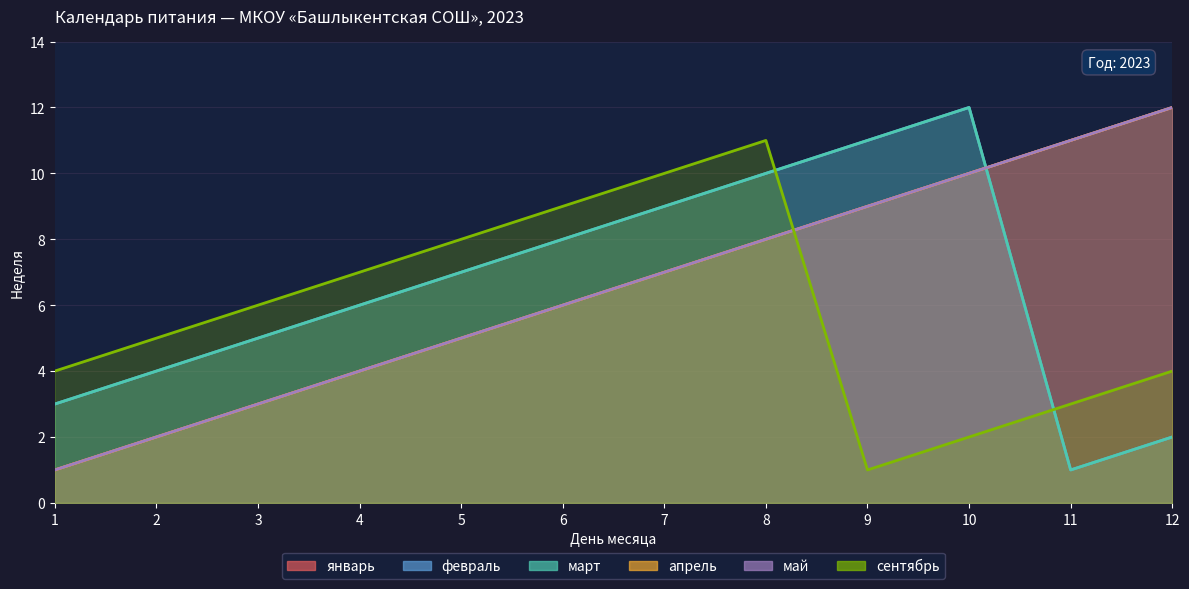

What is the difference between the май values at 6 and 10?

4